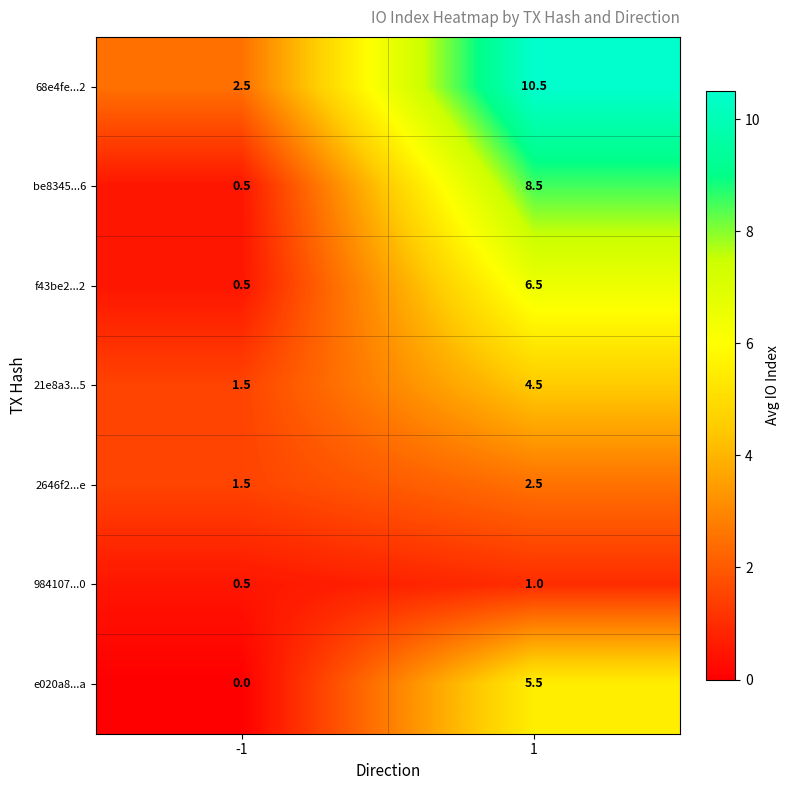

What is the sum of all f43be2...2 values?

7.0